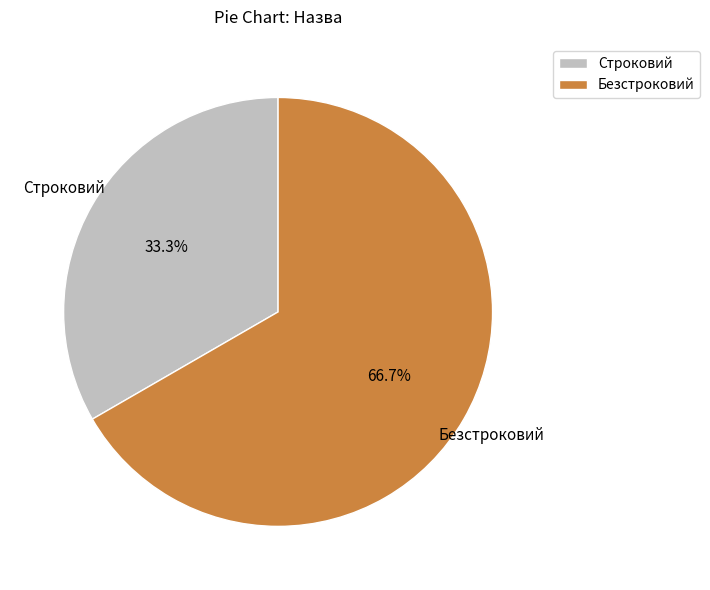

To the nearest percent, what percentage of the pie is Строковий?

33%